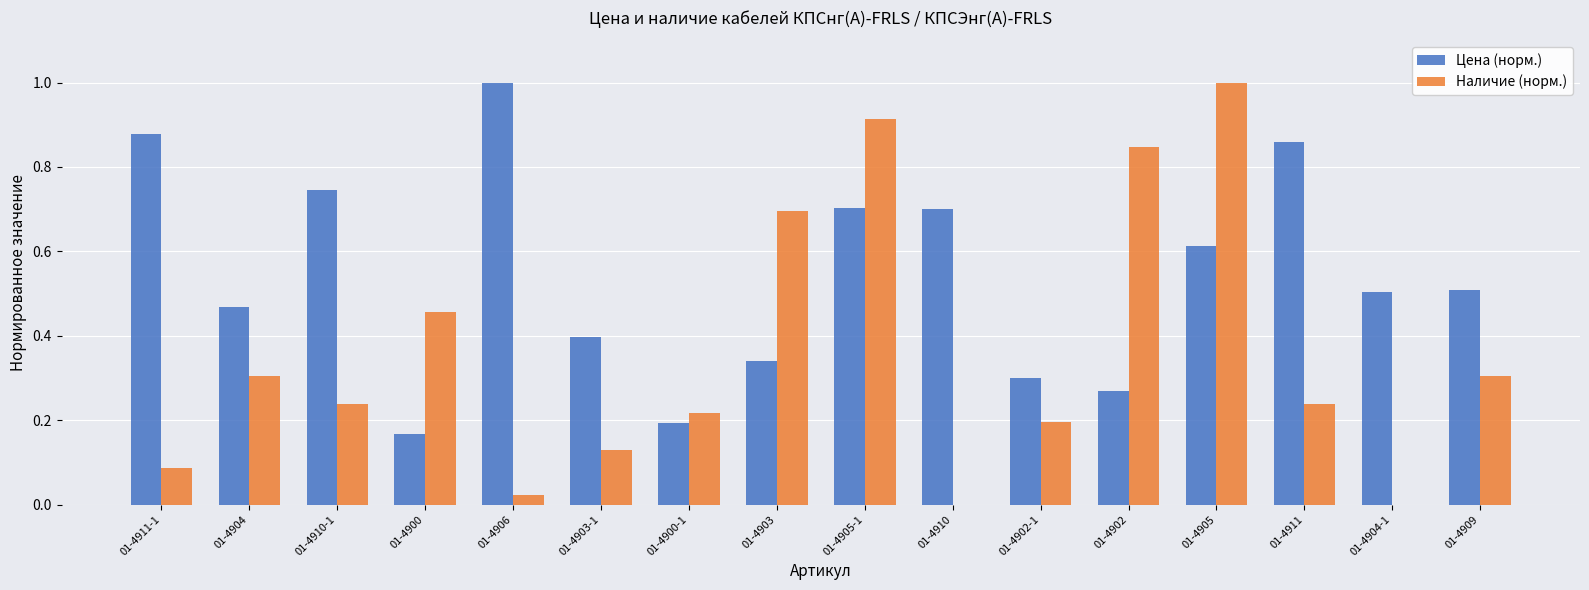

Which series changed the most between 01-4905-1 and 01-4909?

Наличие (норм.)